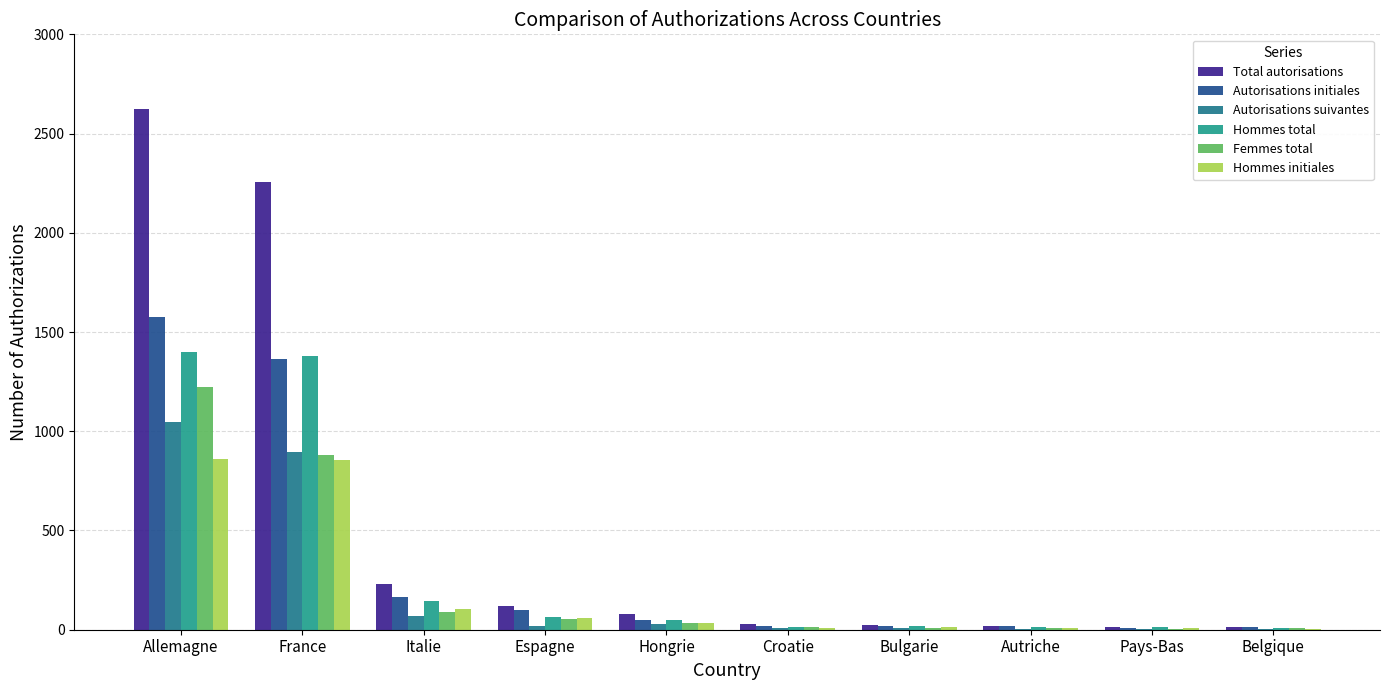

At which category is the sum across all series the highest?

Allemagne